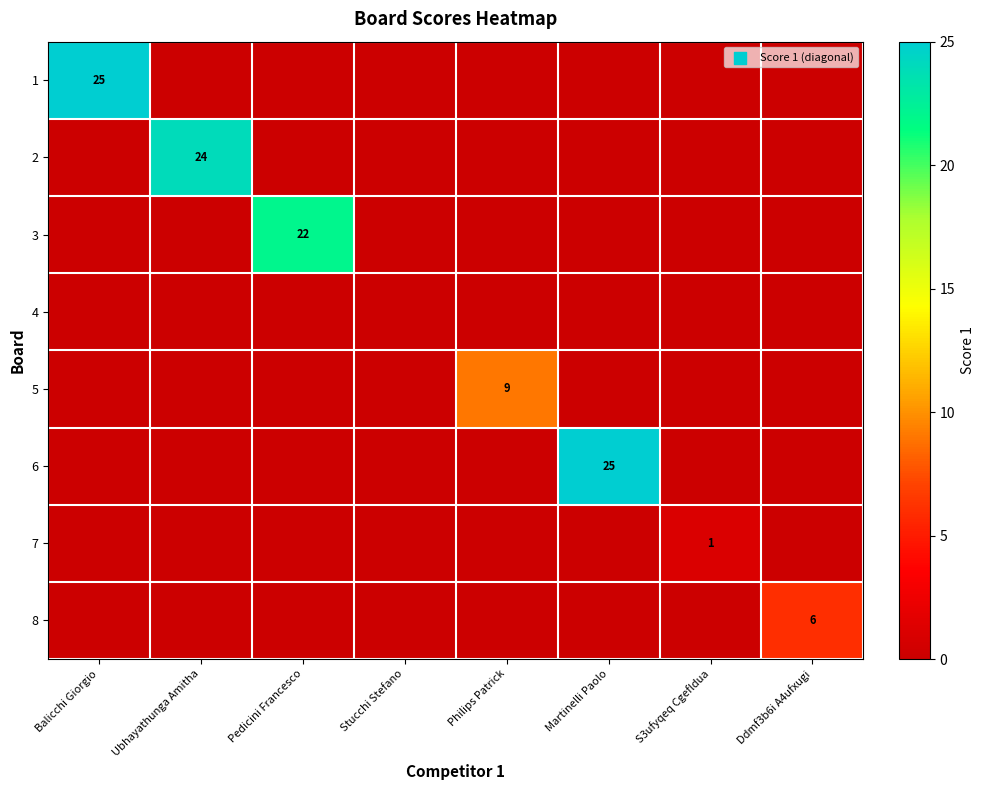

At how many categories does at least one series exceed 4?

6